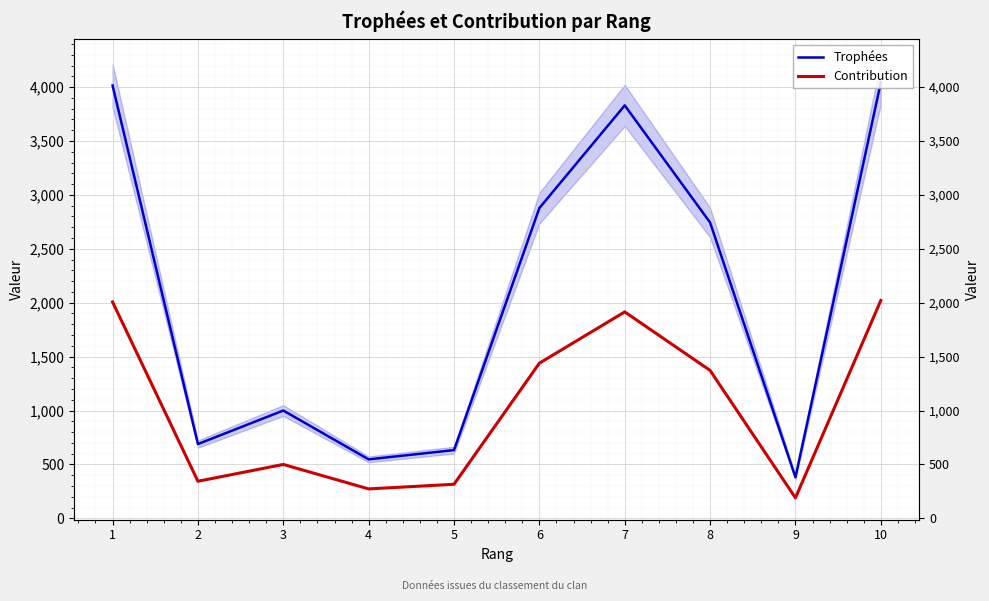

What is the maximum value shown in the chart?

4043